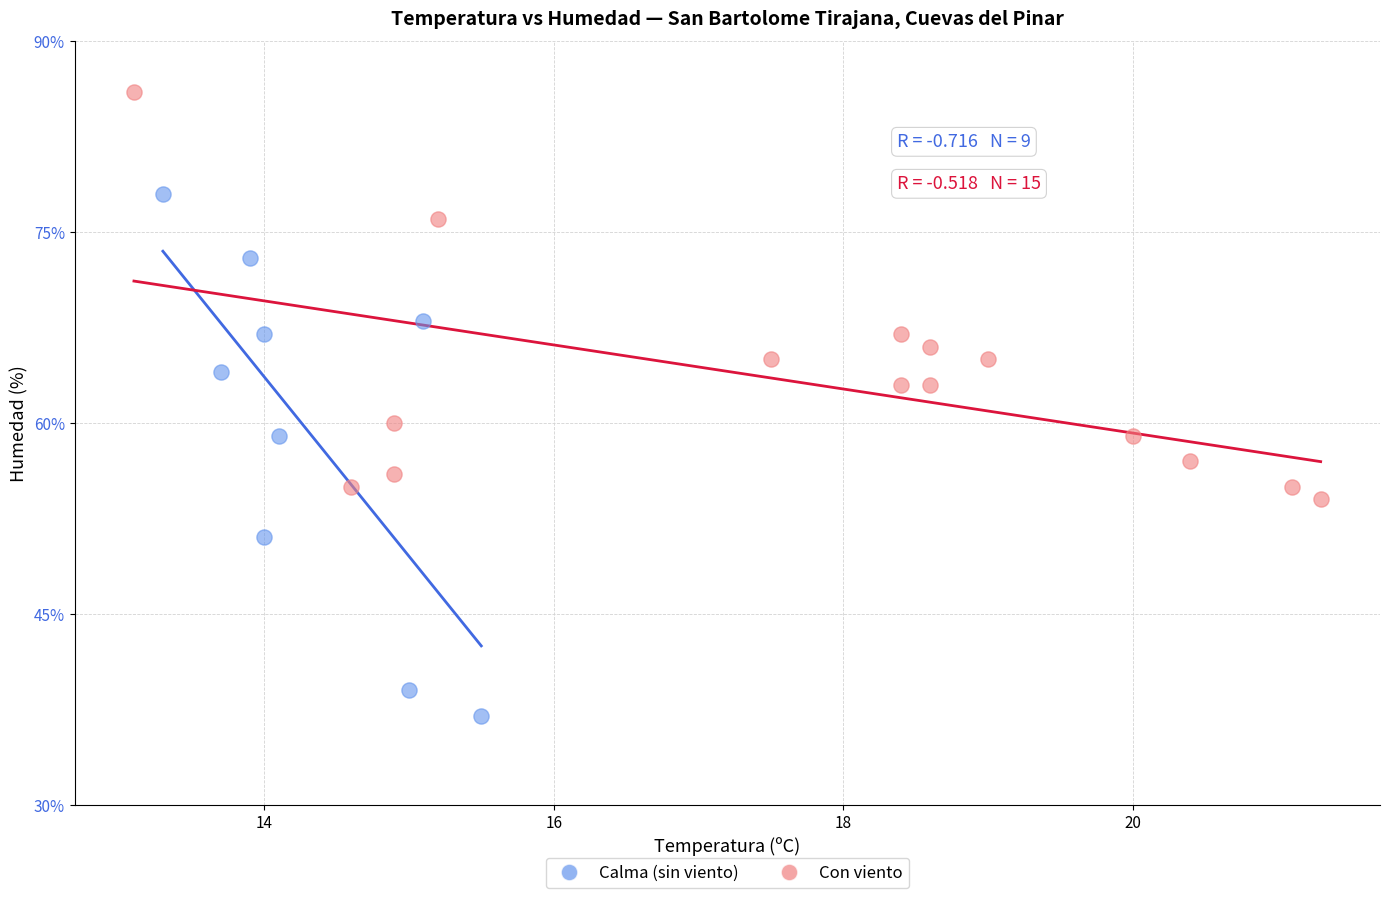

Which series has the largest Y range (max minus min)?

Calma (sin viento)